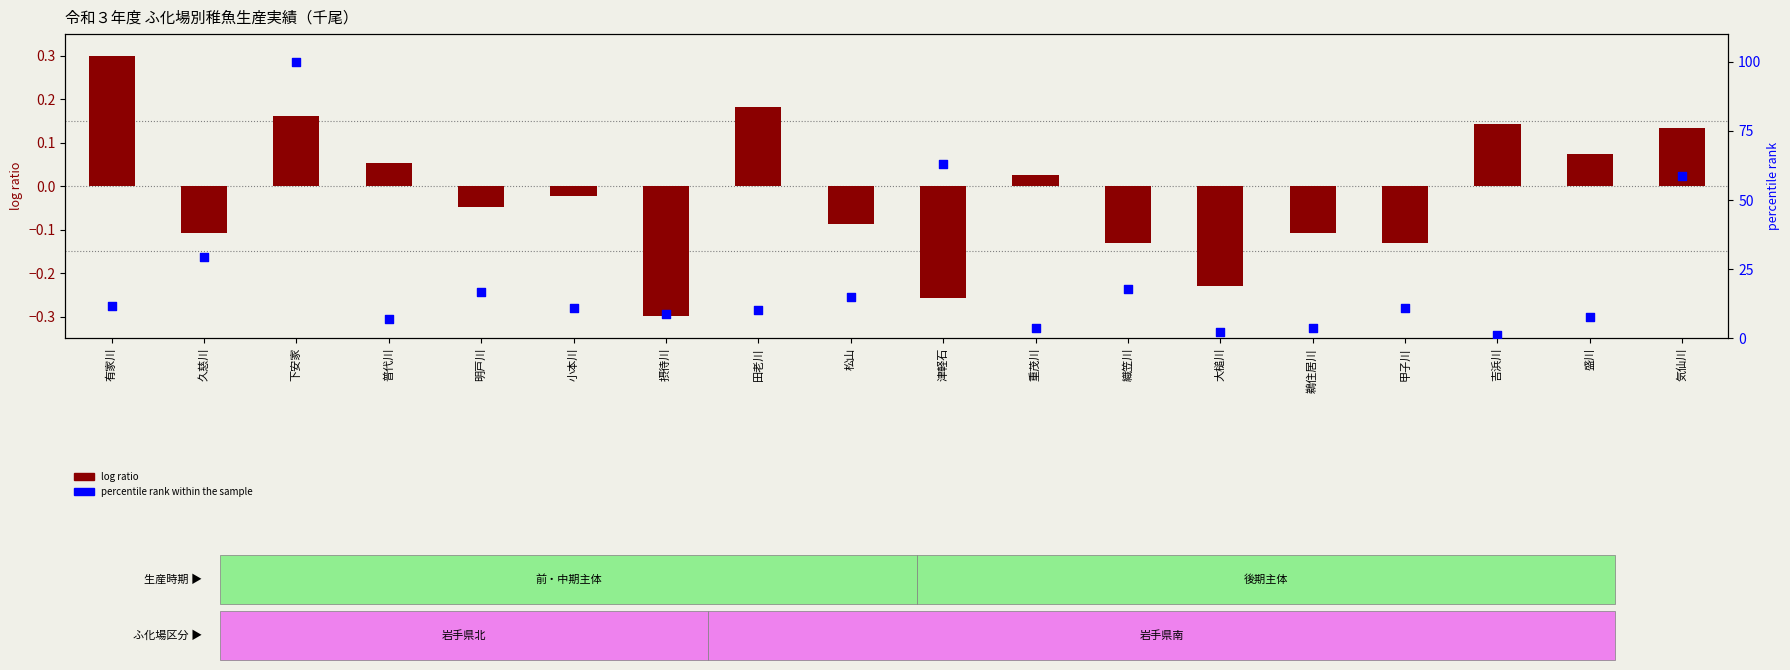

Which series contains the lowest Y value?

log ratio